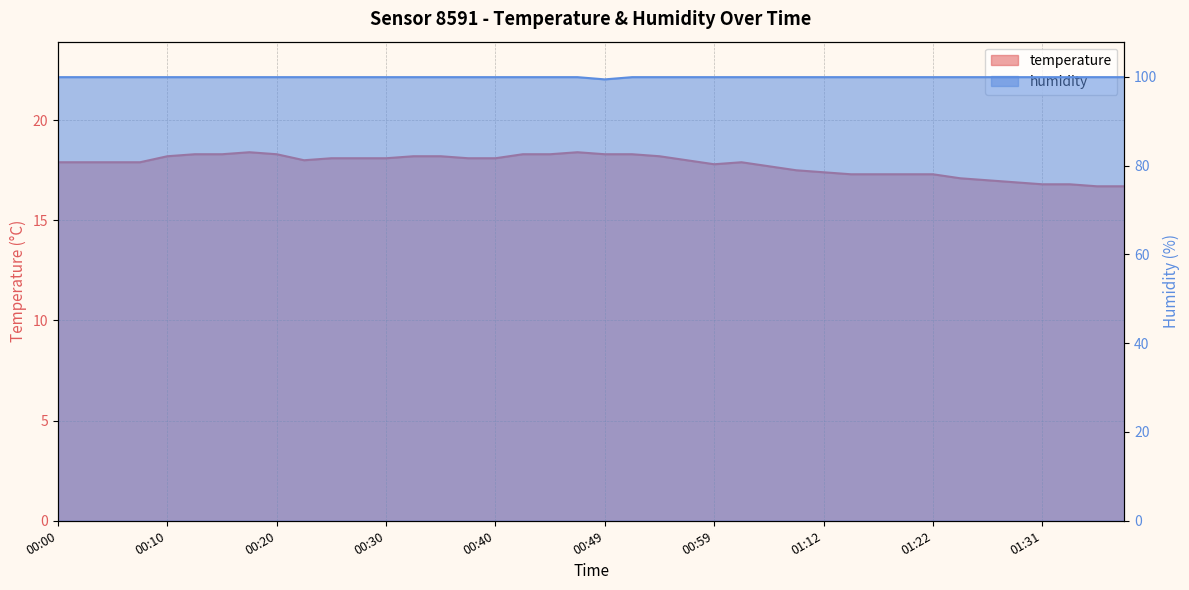

The value of temperature at 00:10 is 5.5. True or false?

False